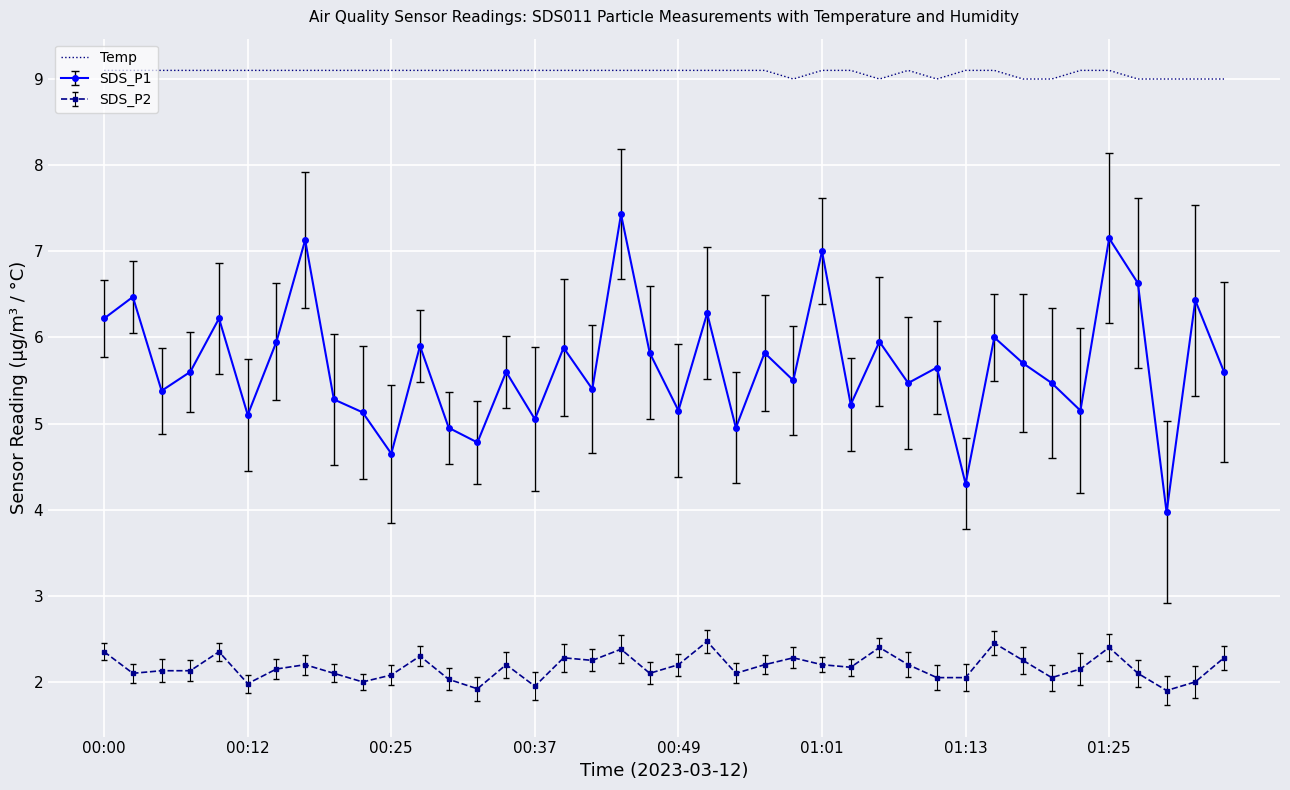

Which series has the largest total across all categories?

Temp